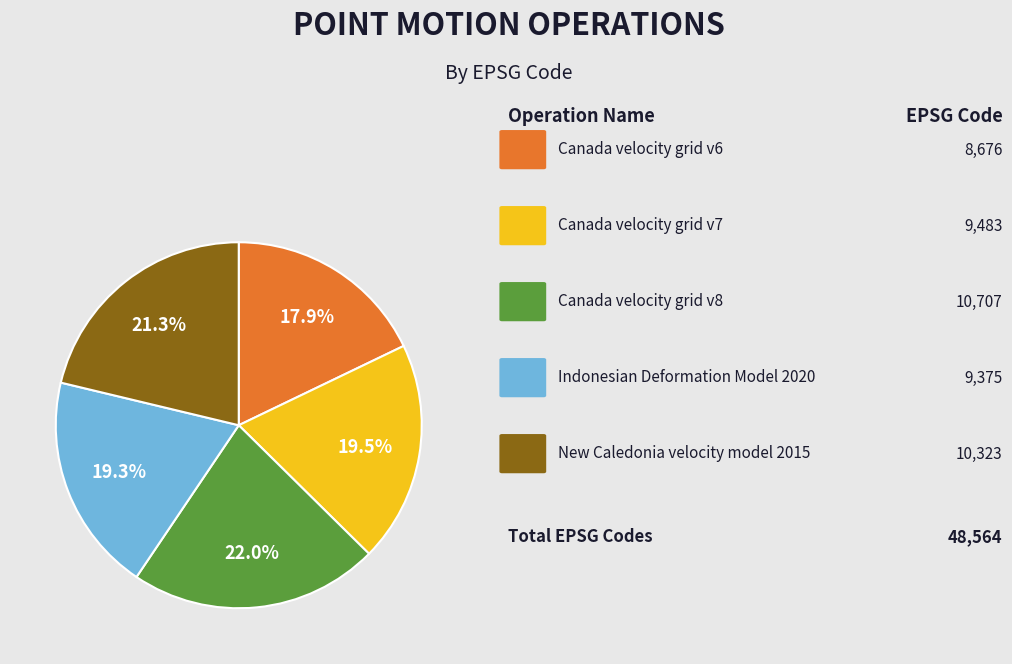

To the nearest percent, what is the difference between the largest and smallest slice percentages?

4%